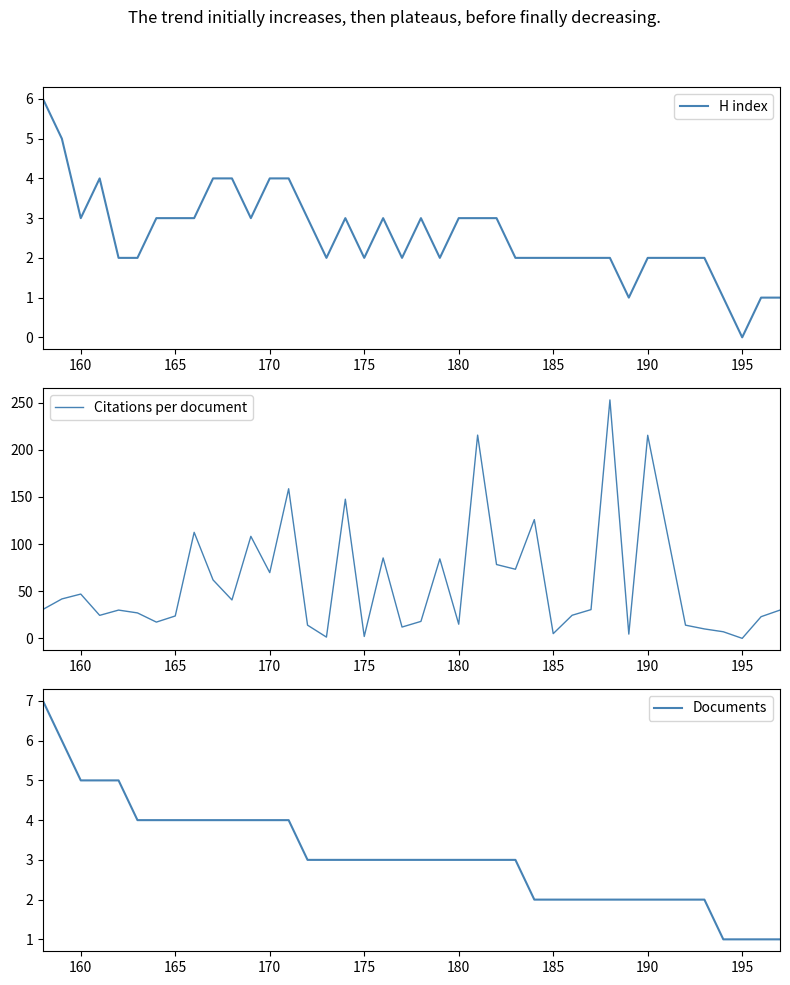

True or false: H index and Citations per document intersect in this chart.

True